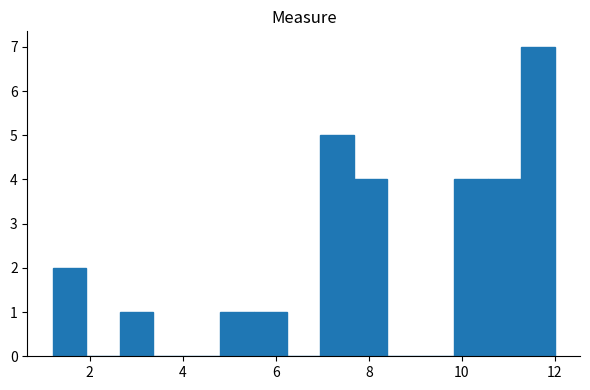

Around what value on the x-axis is the tallest bar? Give the approximate position of its centre, as read against the axis.

11.6